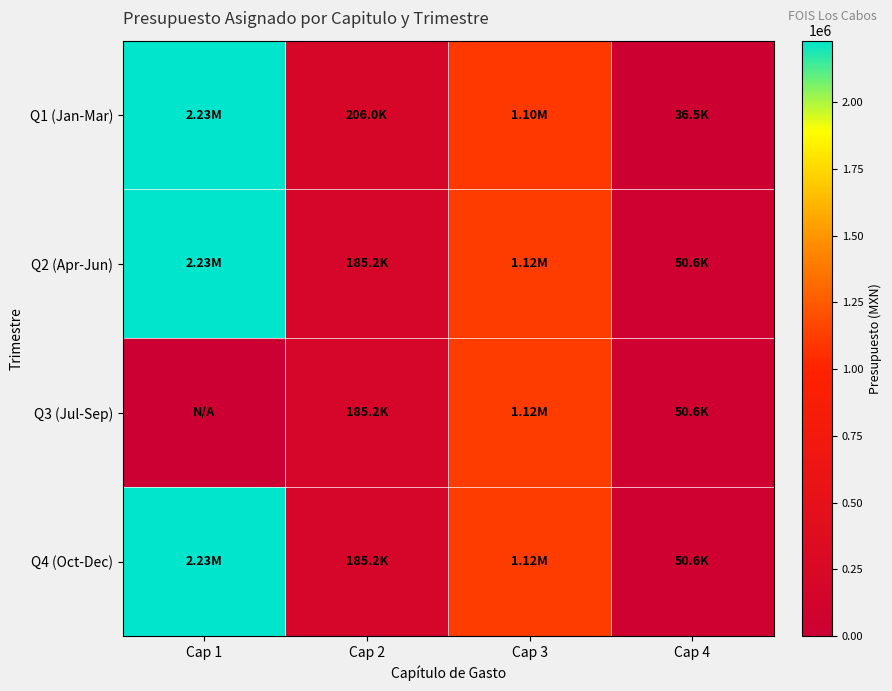

Rank the series by their maximum value, from lowest to highest.

Q3 (Jul-Sep), Q2 (Apr-Jun), Q4 (Oct-Dec), Q1 (Jan-Mar)